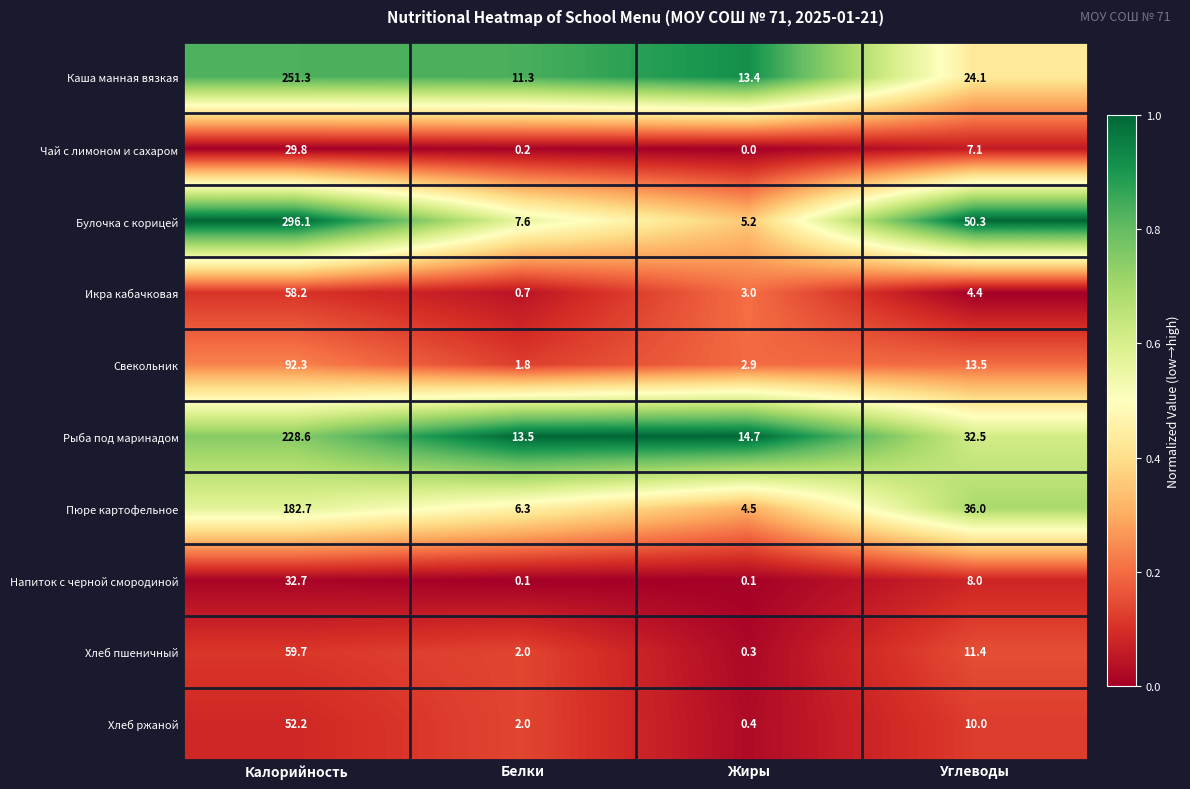

Rank the series at Углеводы from highest to lowest value.

Булочка с корицей, Пюре картофельное, Рыба под маринадом, Каша манная вязкая, Свекольник, Хлеб пшеничный, Хлеб ржаной, Напиток с черной смородиной, Чай с лимоном и сахаром, Икра кабачковая